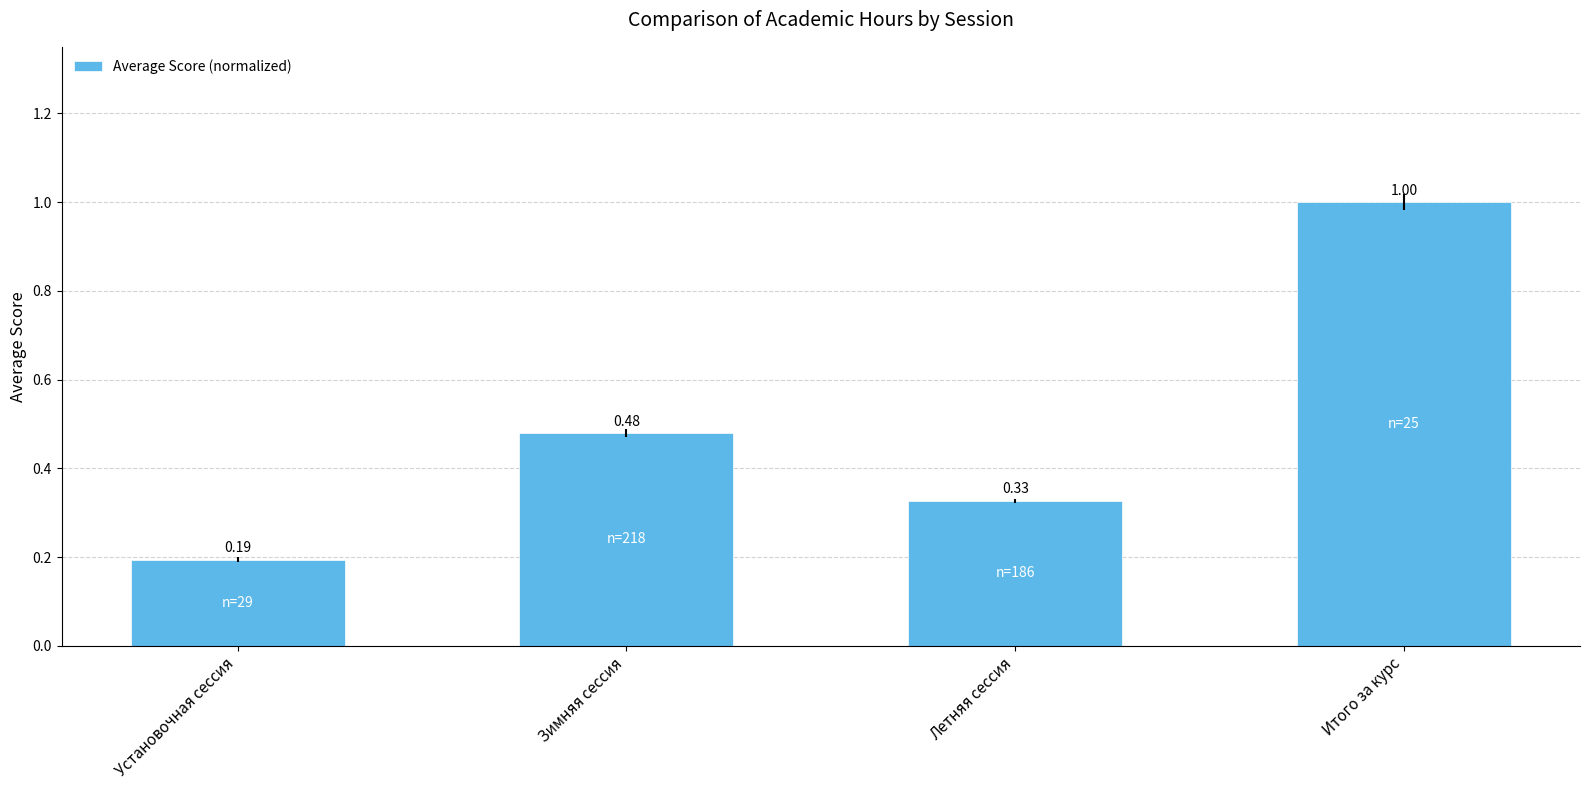

What is the label of the 4th bar from the left?

Итого за курс